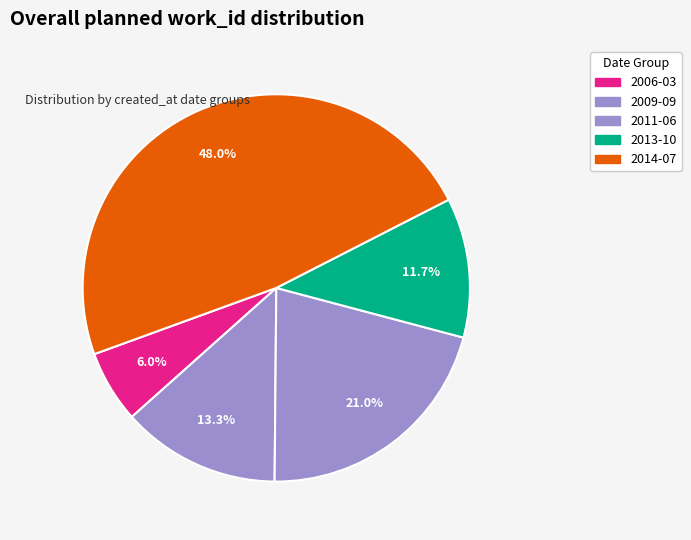

How many segments does this pie chart have?

5